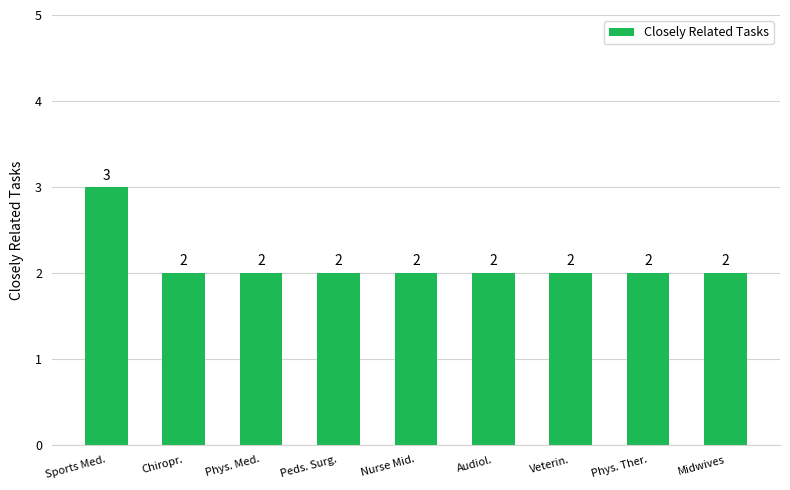

The chart shows a value of 2 at Veterin.. True or false?

True